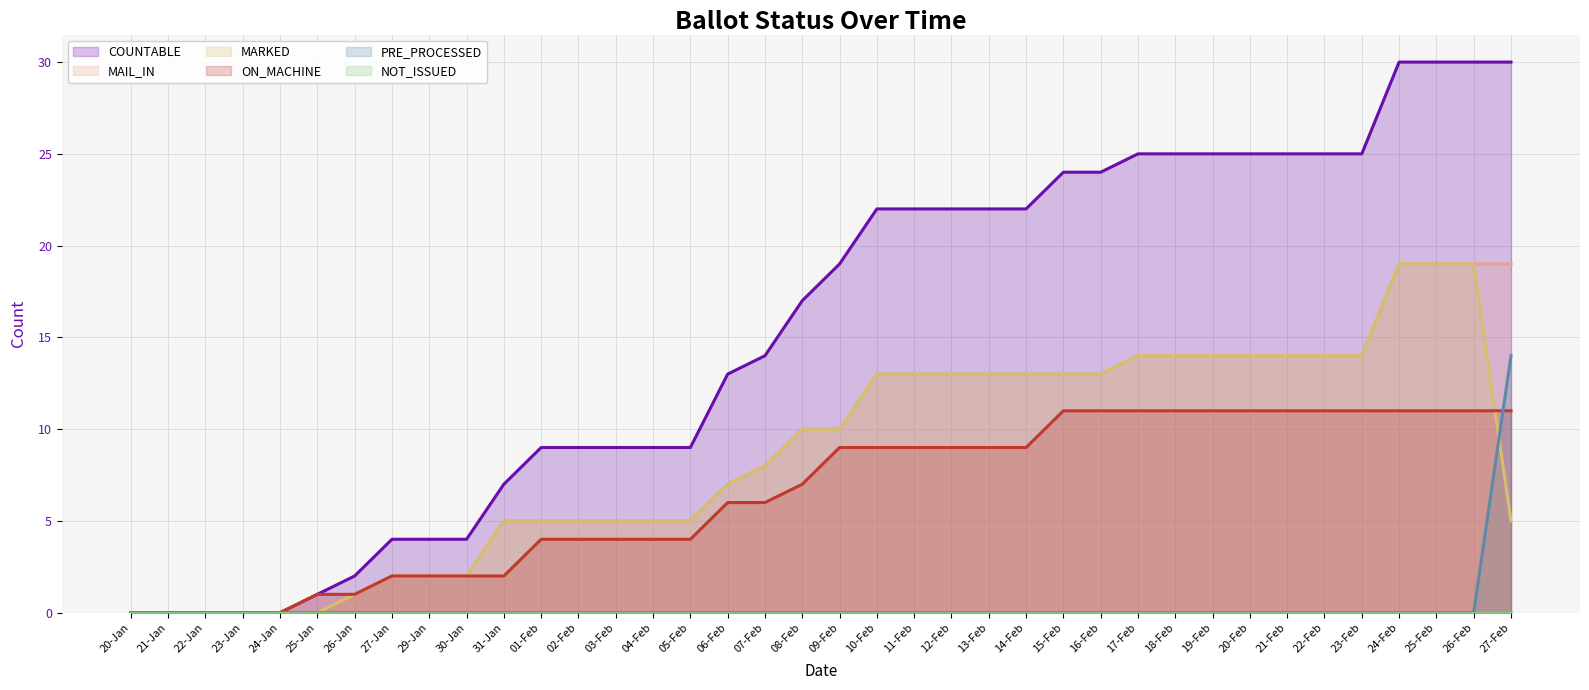

What is the sum of all ON_MACHINE values?

246